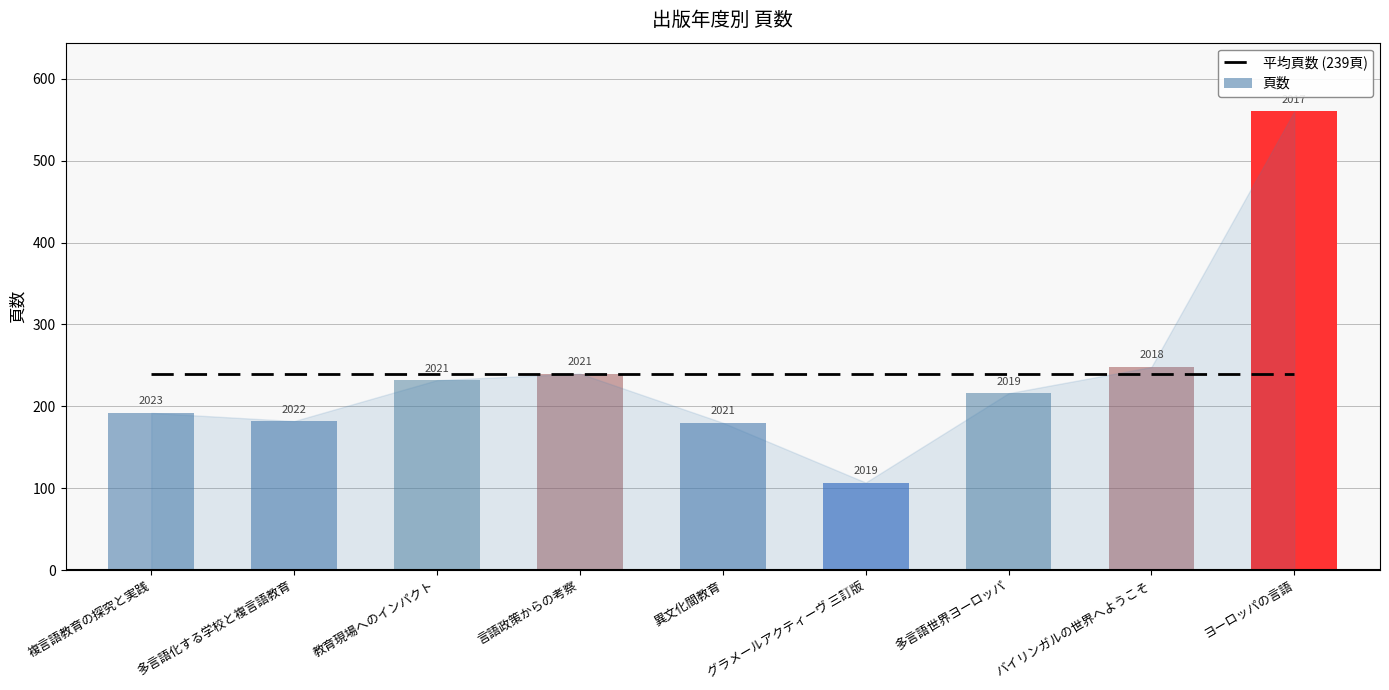

Reading left to right, transcribe all the data shown in this chart.

192	182	232	240	180	107	216	248	560